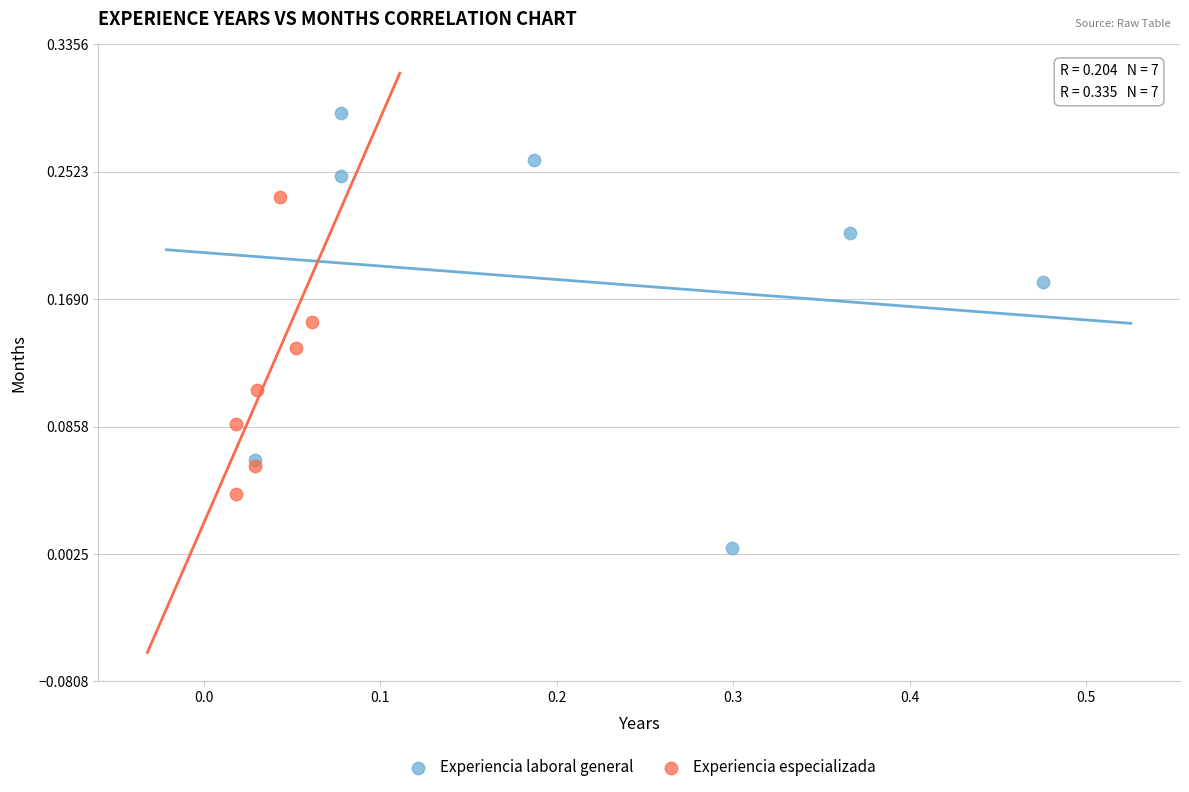

Which series contains the highest Y value?

Experiencia laboral general